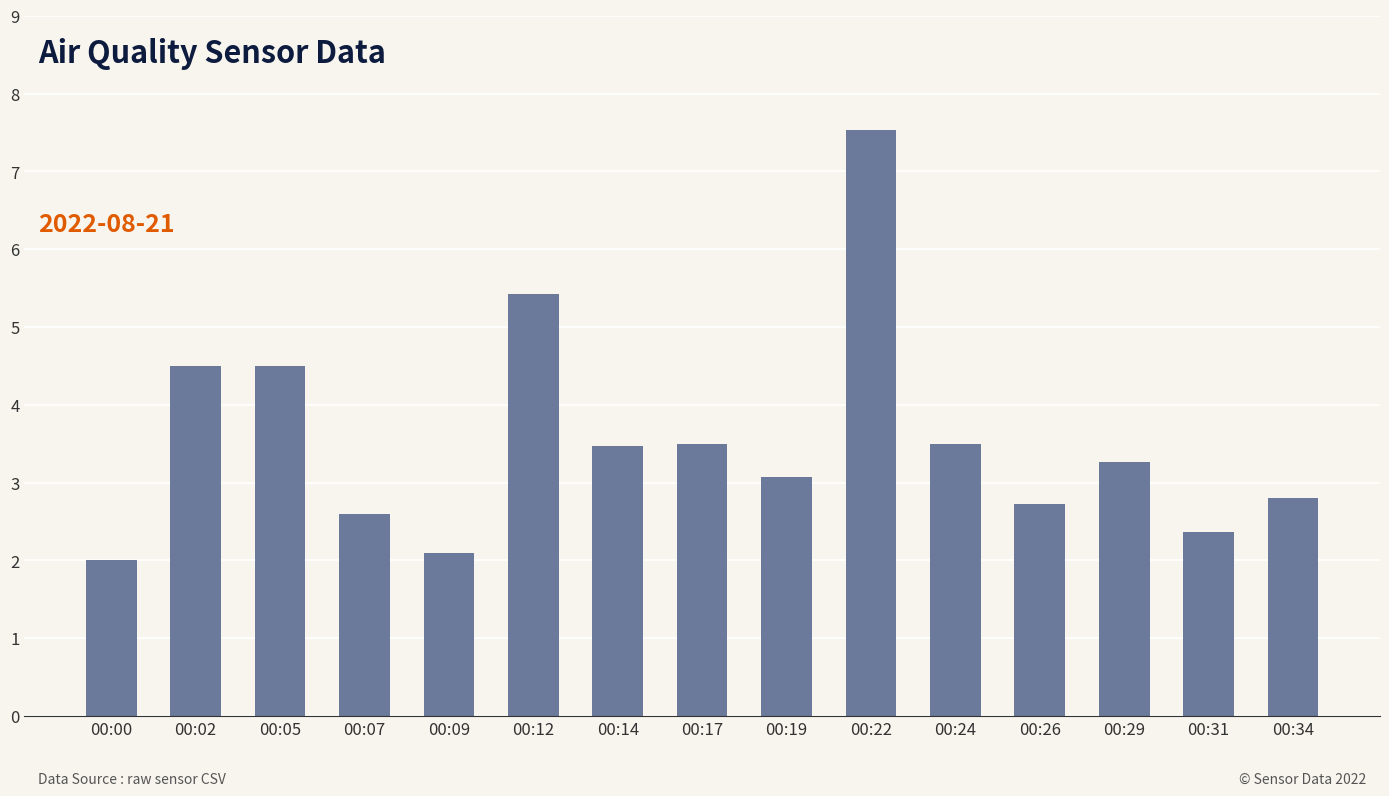

Which has a higher value, 00:29 or 00:00?

00:29